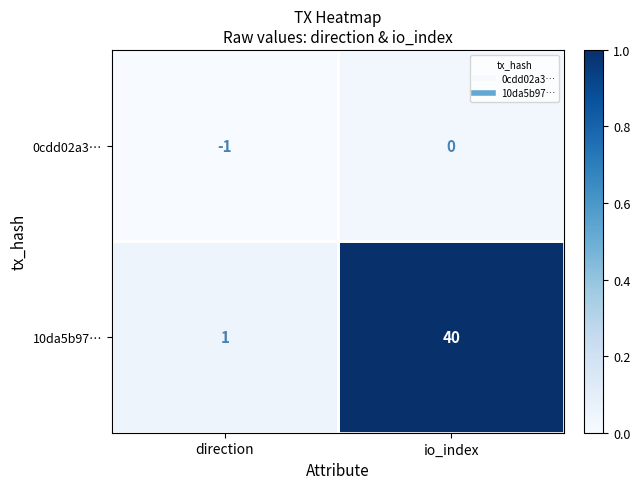

What value does the 10da5b97… series have at io_index?

40